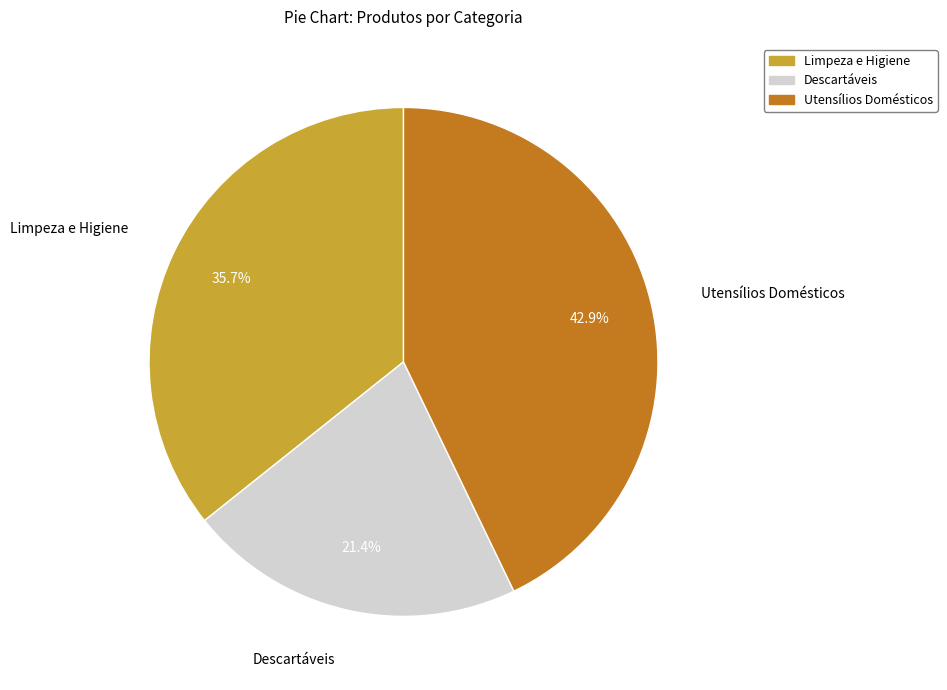

Does any single category account for the majority?

No